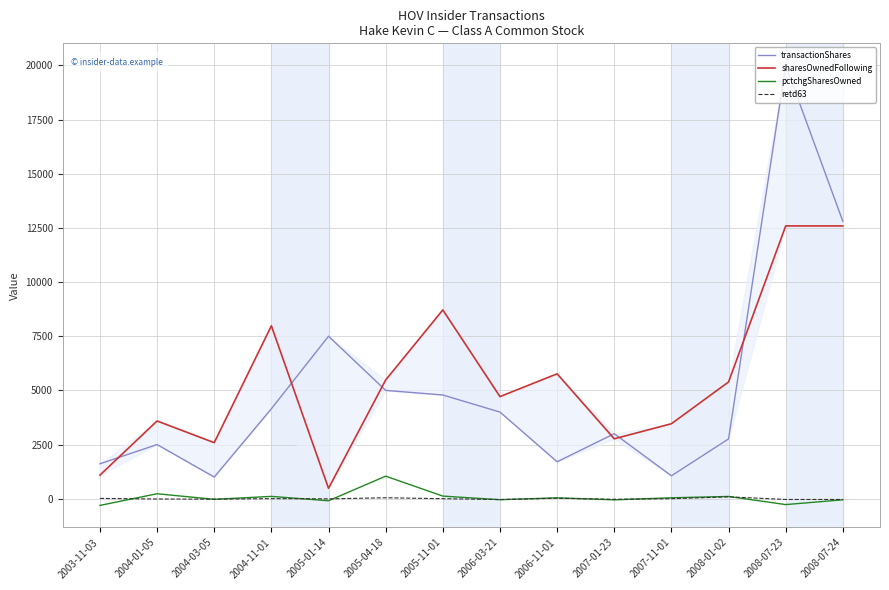

In pctchgSharesOwned, how many points are lower than both neighbors (excluding endpoints)?

5